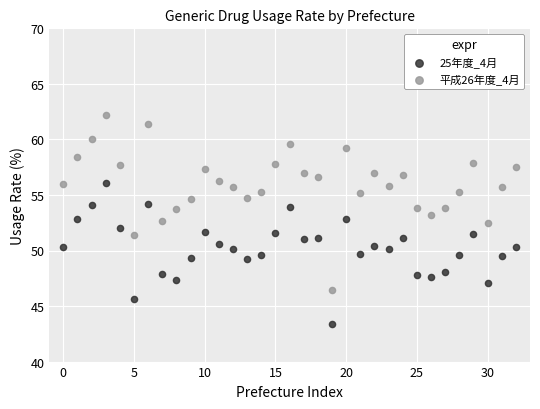

Which series reaches the minimum Y coordinate?

25年度_4月